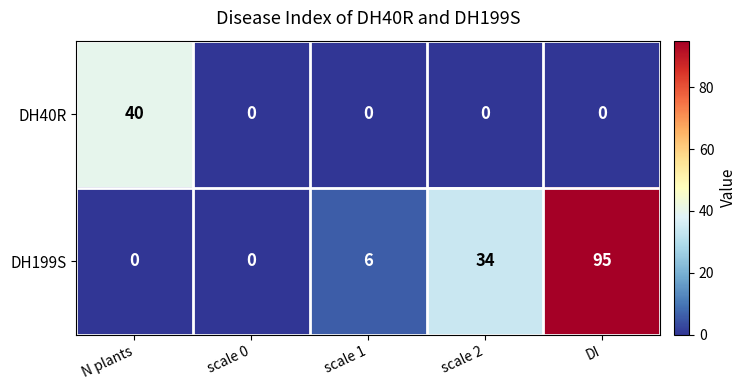

The DH199S series shows 6 at scale 1. True or false?

True